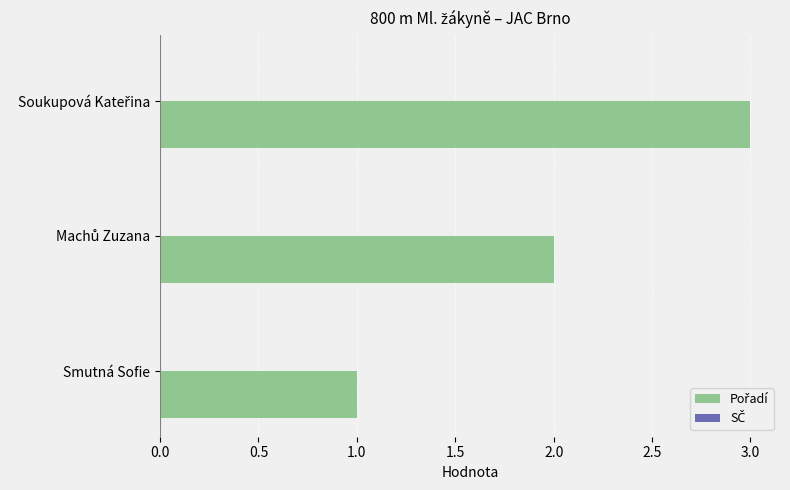

Which label corresponds to the smallest value in the chart?

Smutná Sofie